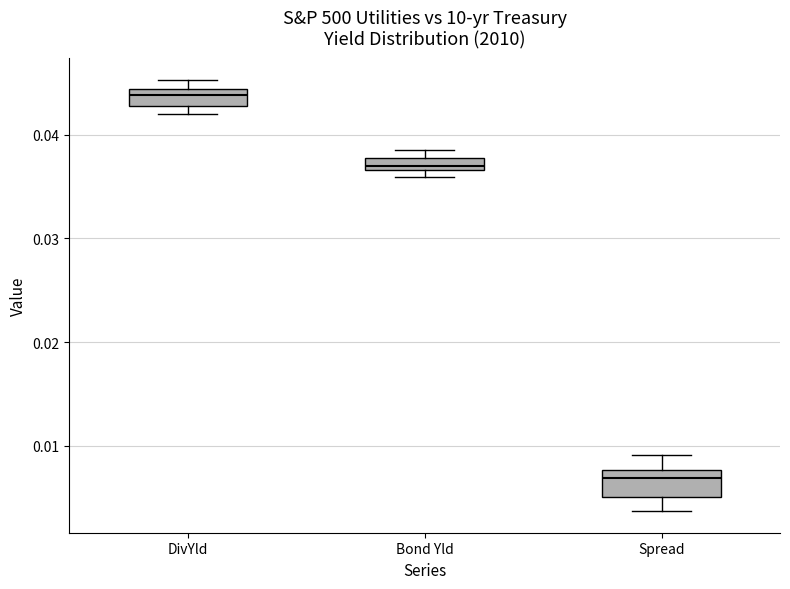

Which box has the lowest median line?

Spread